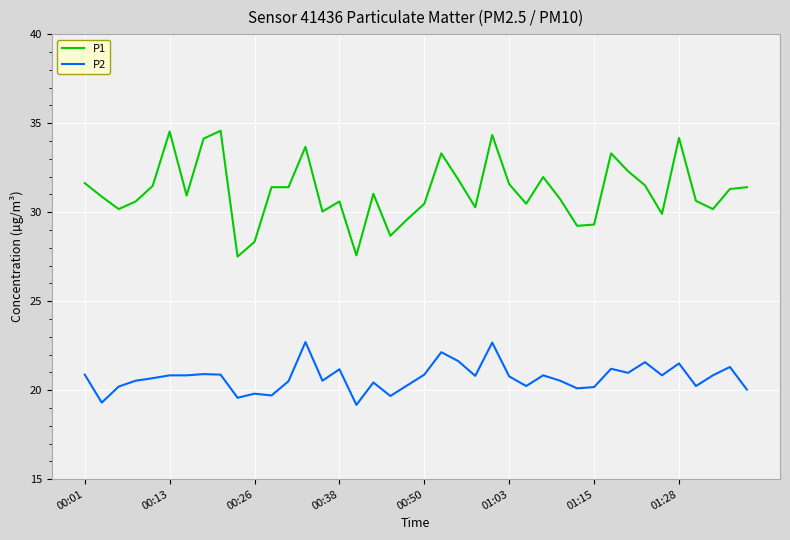

True or false: P2 and P1 intersect in this chart.

False